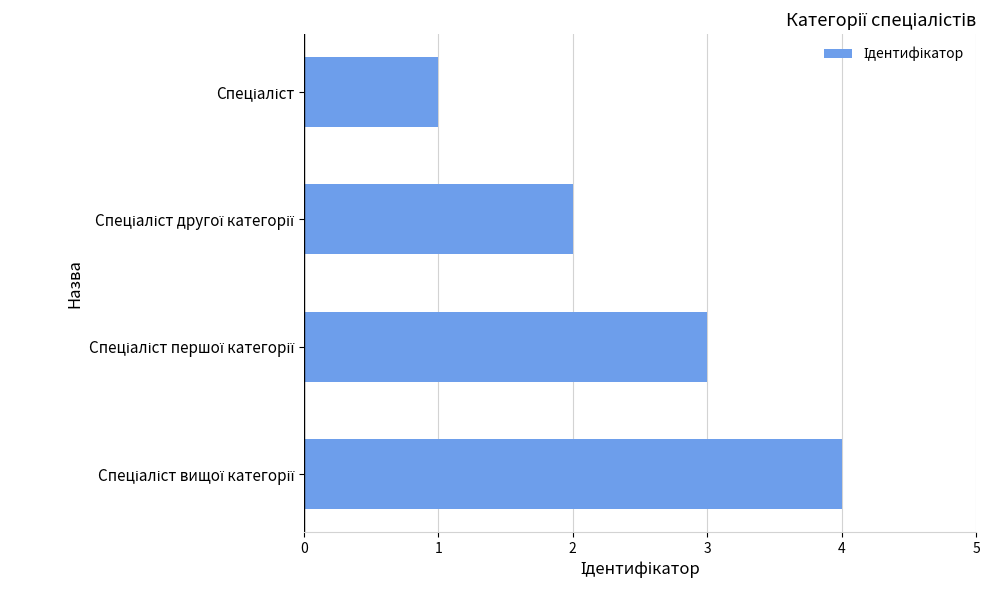

How many bars are there in total?

4